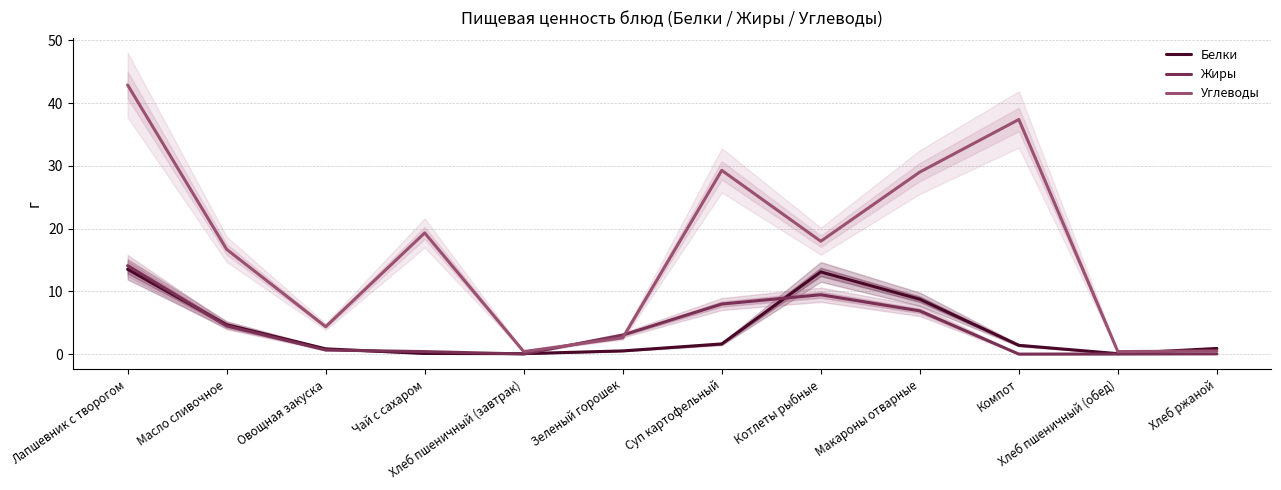

What is the sum of the Белки values at Масло сливочное and Овощная закуска?

5.5